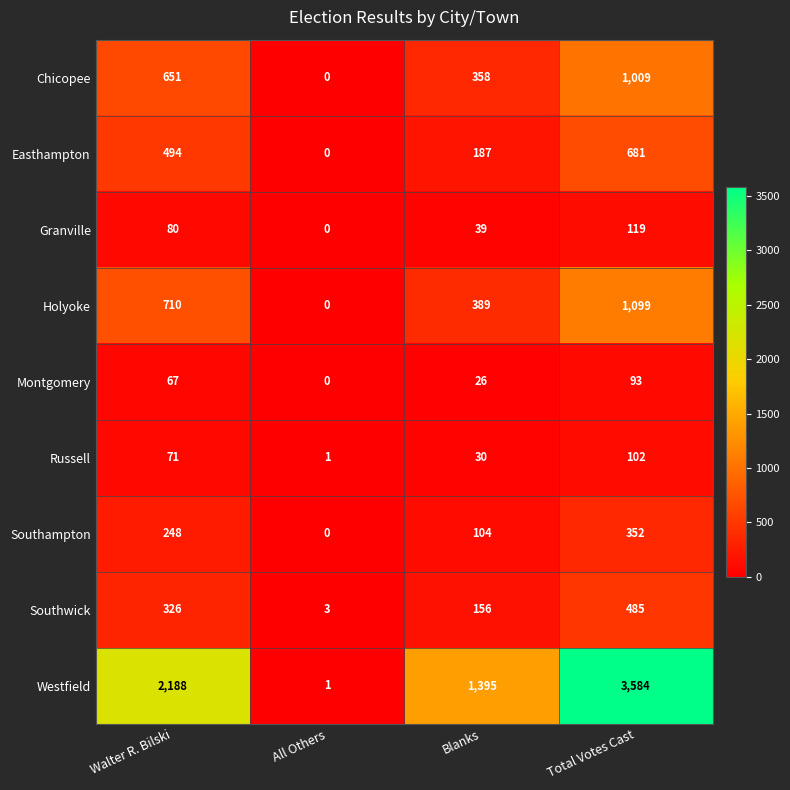

What is the spread (max minus min) of values at All Others?

3